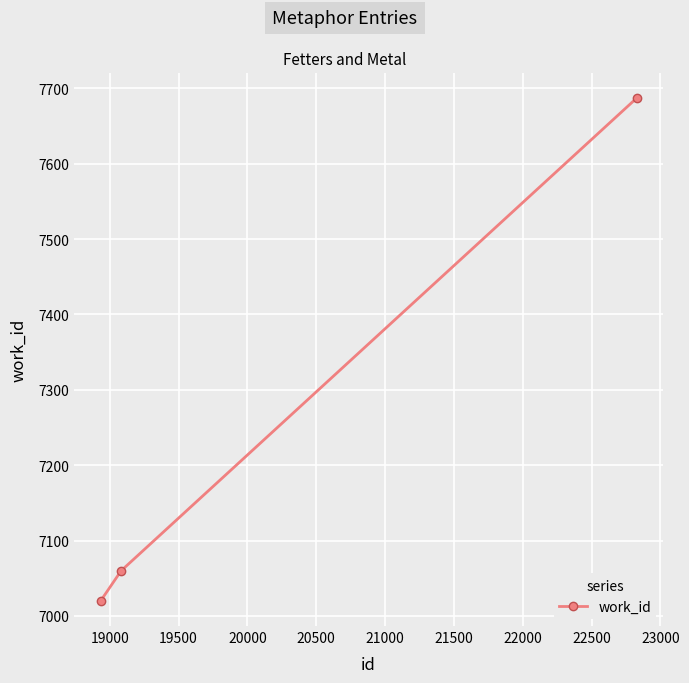

Reading left to right, list all the values displayed in this chart.

7020	7060	7687